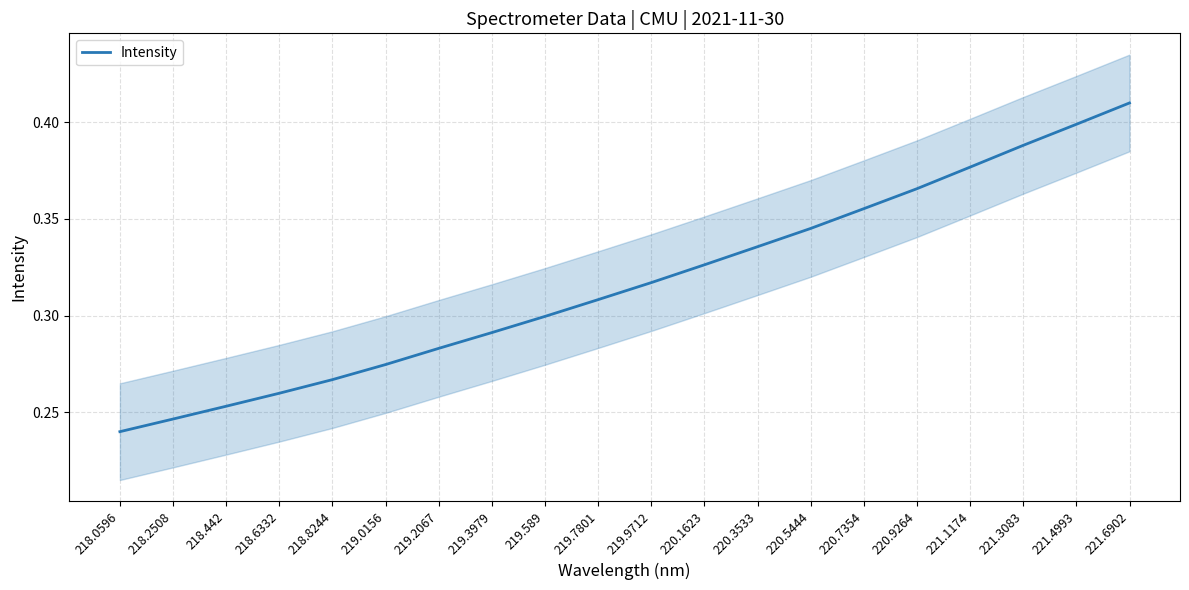

What is the change in value from 218.2508 to 221.6902?

+0.2